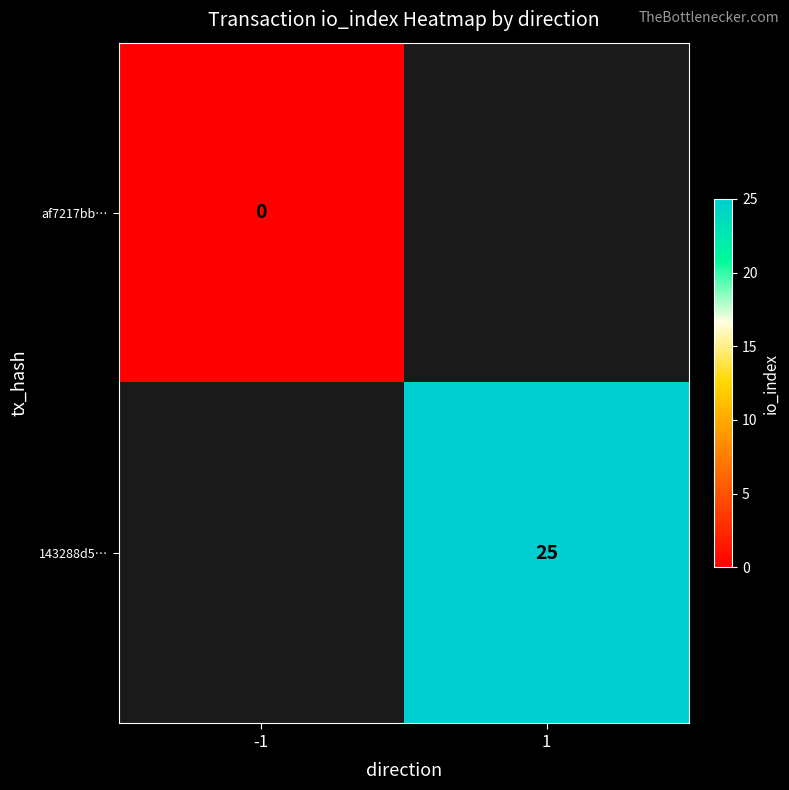

At which category does the chart reach its minimum across all series?

-1